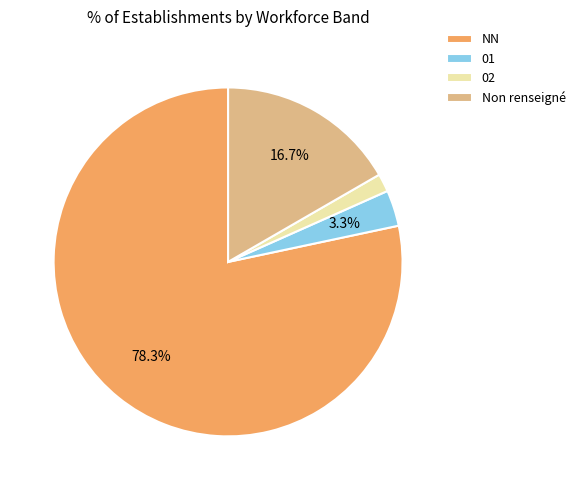

How many segments does this pie chart have?

4